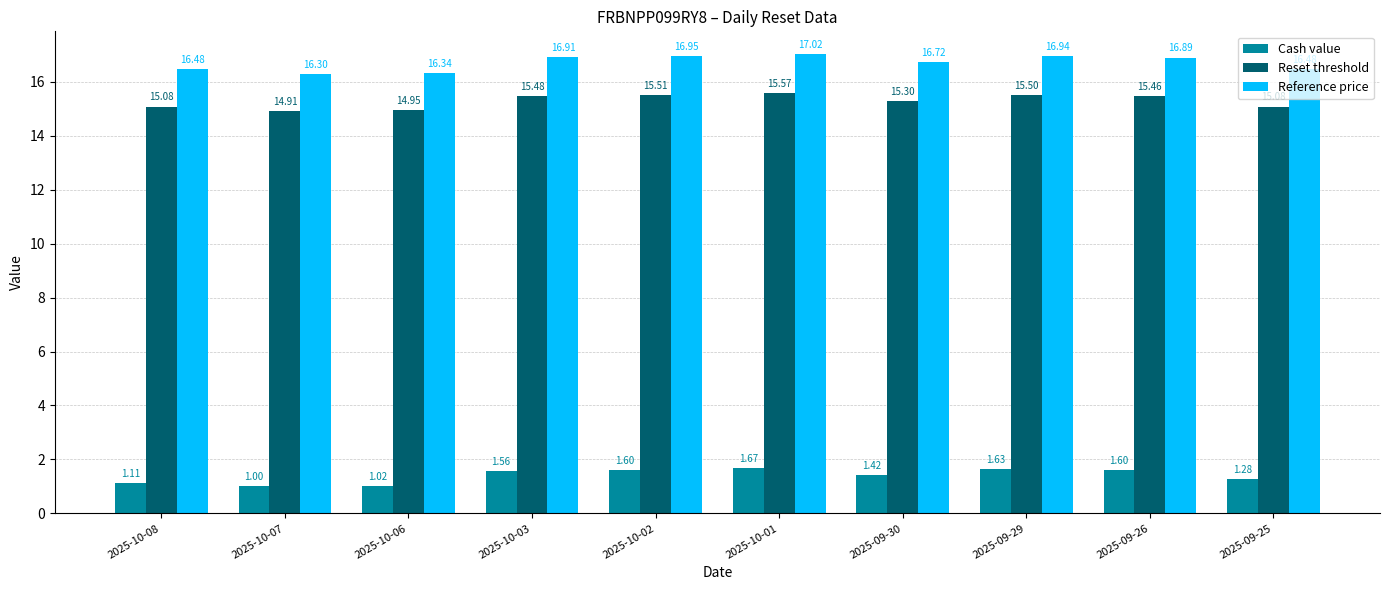

What is the total value across all series at 2025-09-30?

33.4